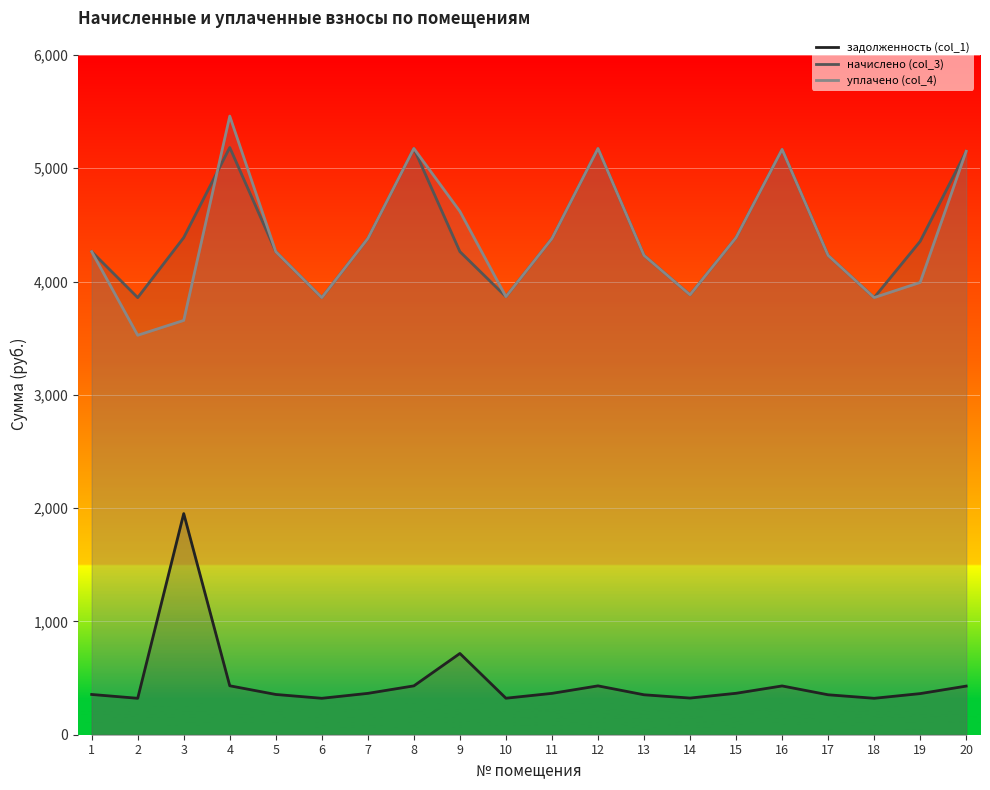

Reading left to right, what are all the values shown in this chart?

задолженность (col_1): 355.4	321.5	1952.0	431.9	355.4	321.5	365.0	431.2	717.2	322.2	365.0	431.2	352.6	323.6	365.7	430.6	352.6	321.5	362.9	429.2
начислено (col_3): 4264.2	3858.5	4388.4	5183.3	4264.2	3858.5	4380.1	5175.0	4264.2	3866.8	4380.1	5175.0	4231.1	3883.3	4388.4	5166.7	4231.1	3858.5	4355.3	5150.2
уплачено (col_4): 4264.2	3525.9	3657.0	5460.6	4264.2	3858.5	4380.1	5175.0	4619.6	3866.8	4380.1	5175.0	4231.1	3883.3	4388.4	5166.7	4231.1	3858.5	3992.3	5150.2